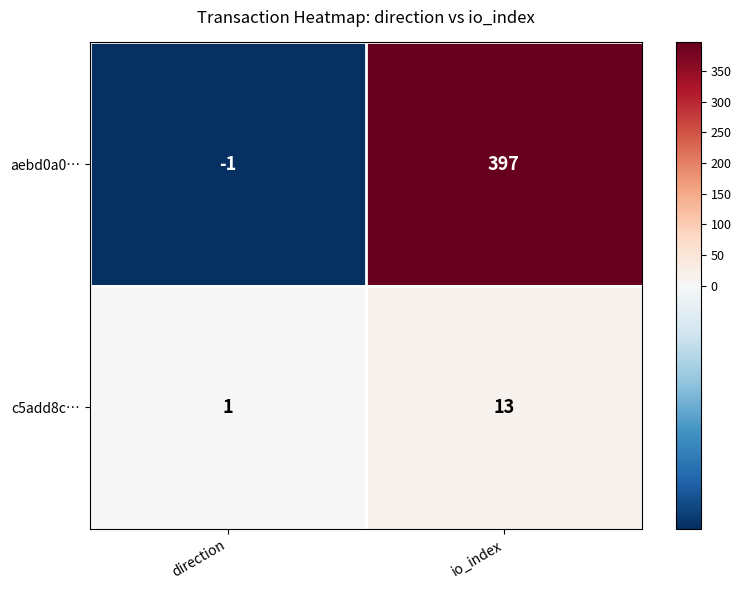

List the series in order of their peak value, highest first.

aebd0a0…, c5add8c…